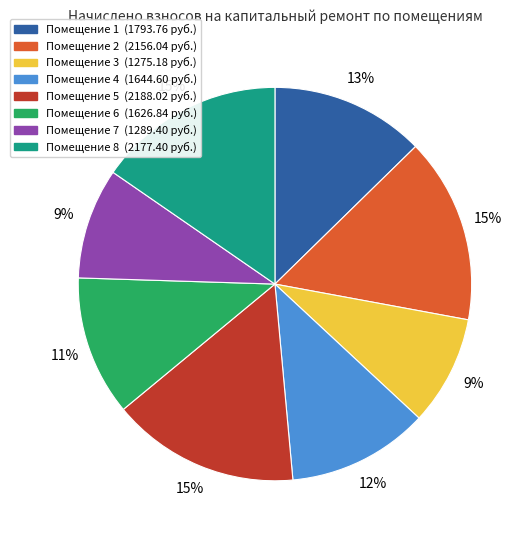

To the nearest percent, what portion does Помещение 8 (2177.40 руб.) represent?

15%